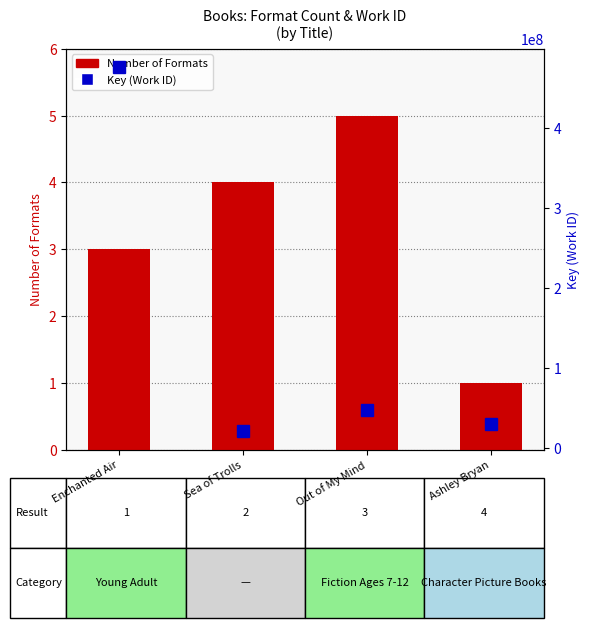

Which series has the largest total across all categories?

Key (Work ID)